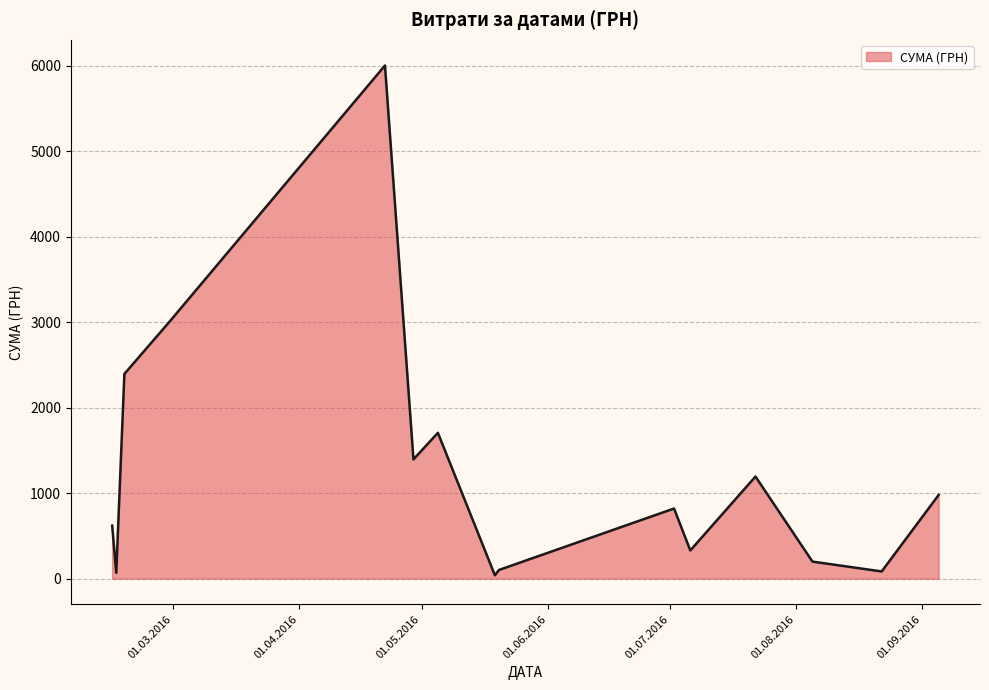

What is the difference between the maximum and minimum values?

5960.1